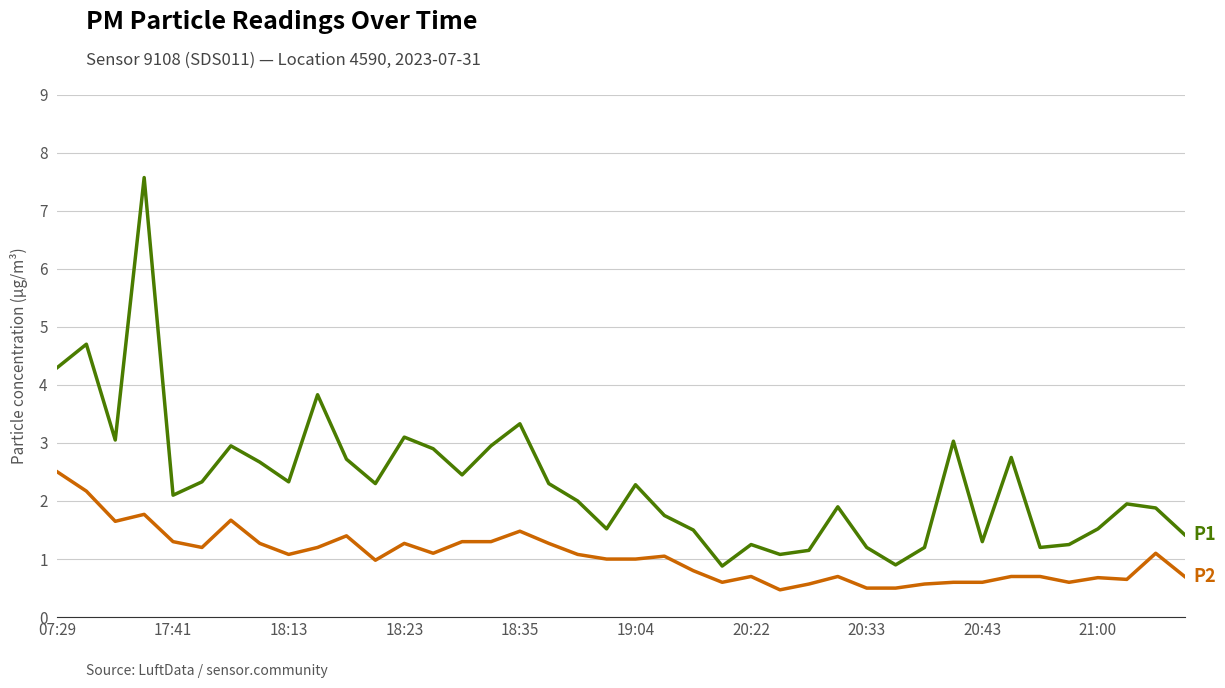

What is the maximum value shown in the chart?

7.6